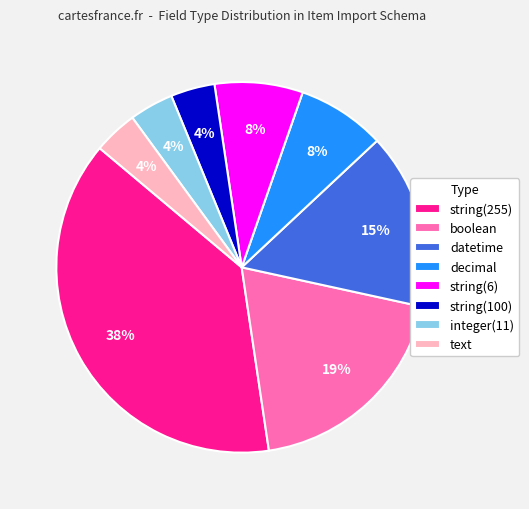

To the nearest percent, what is the combined percentage of boolean and integer(11)?

23%